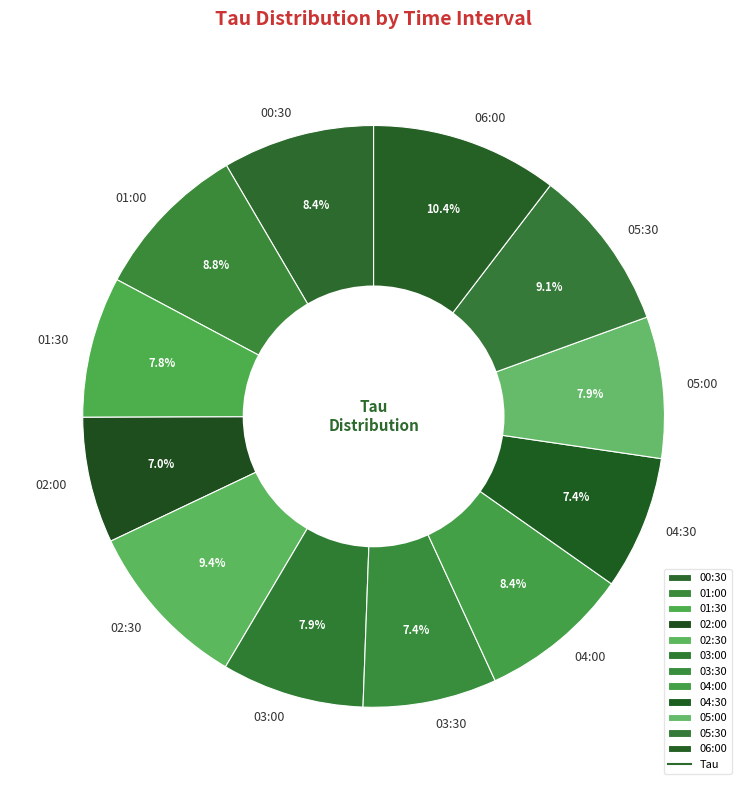

Does any single category account for the majority?

No